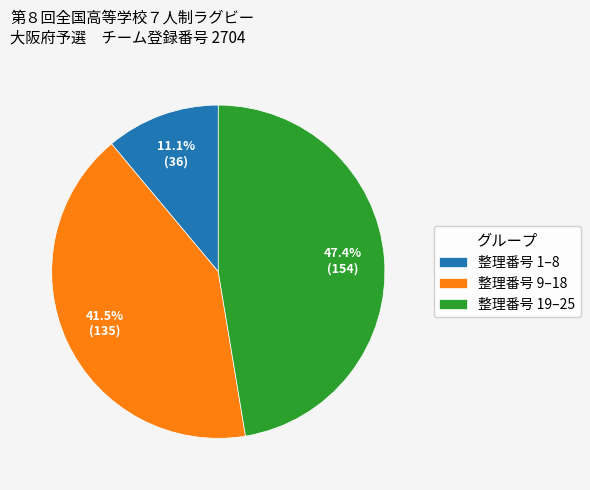

Approximately how many times larger is the value at 整理番号 19–25 compared to 整理番号 9–18?

1.1